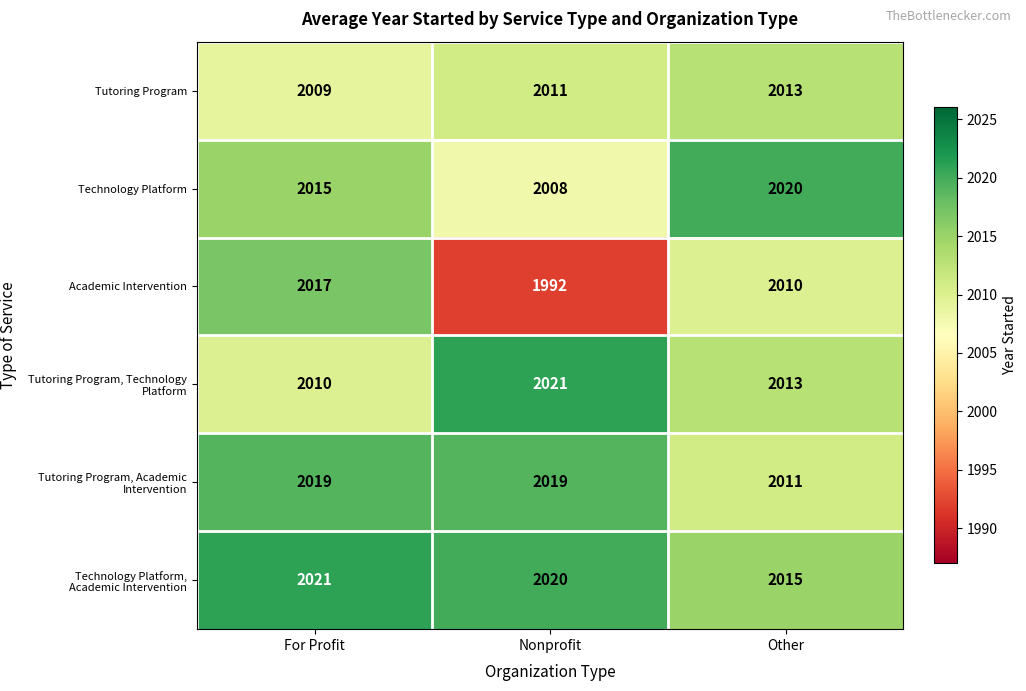

What is the spread (max minus min) of values at Other?

10